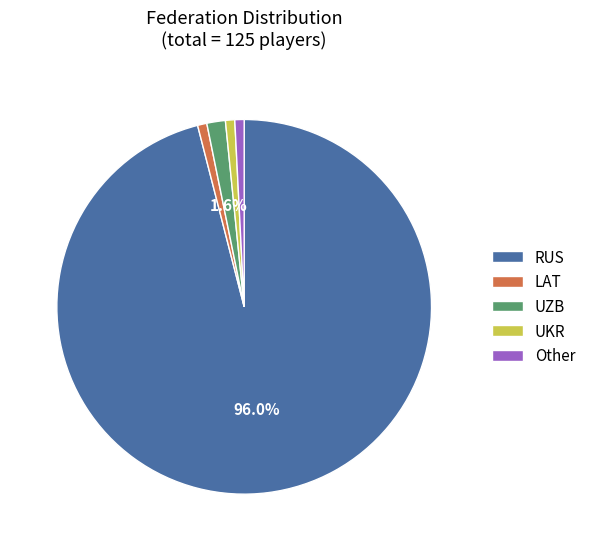

Does LAT account for over 50% of the chart?

No